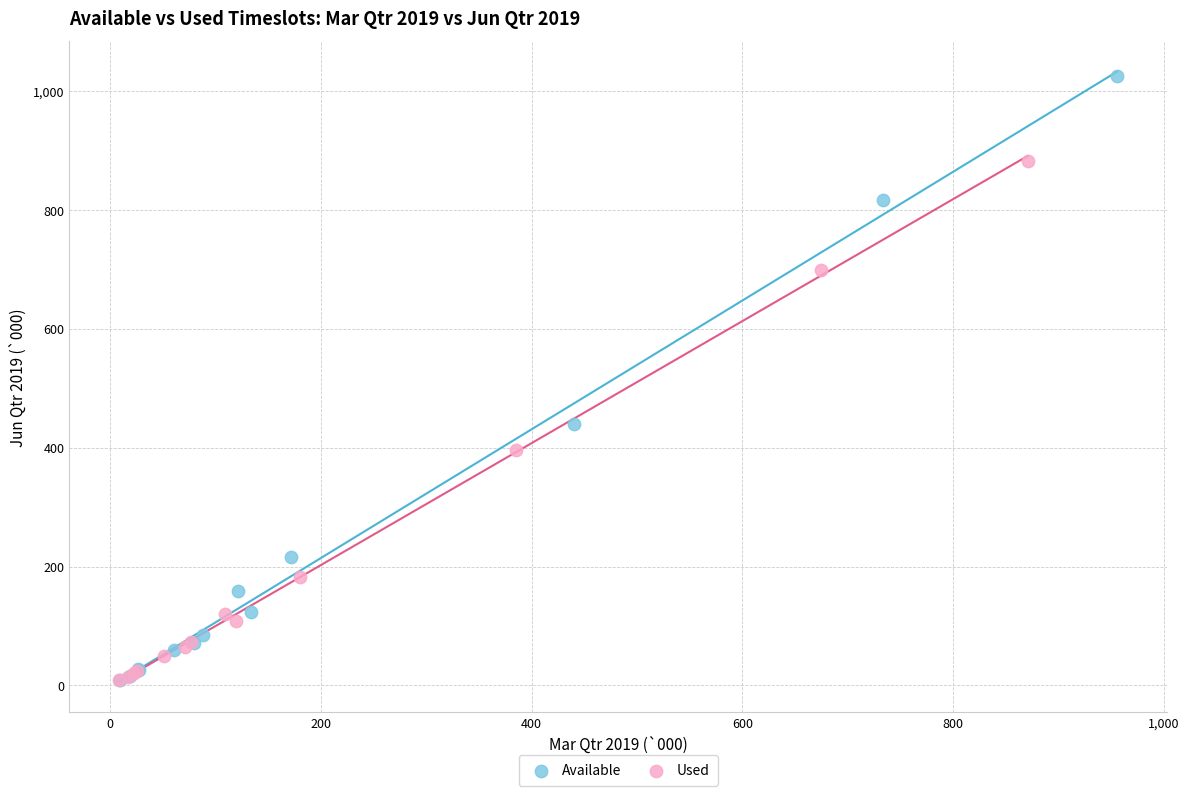

Which series reaches the maximum Y coordinate?

Available